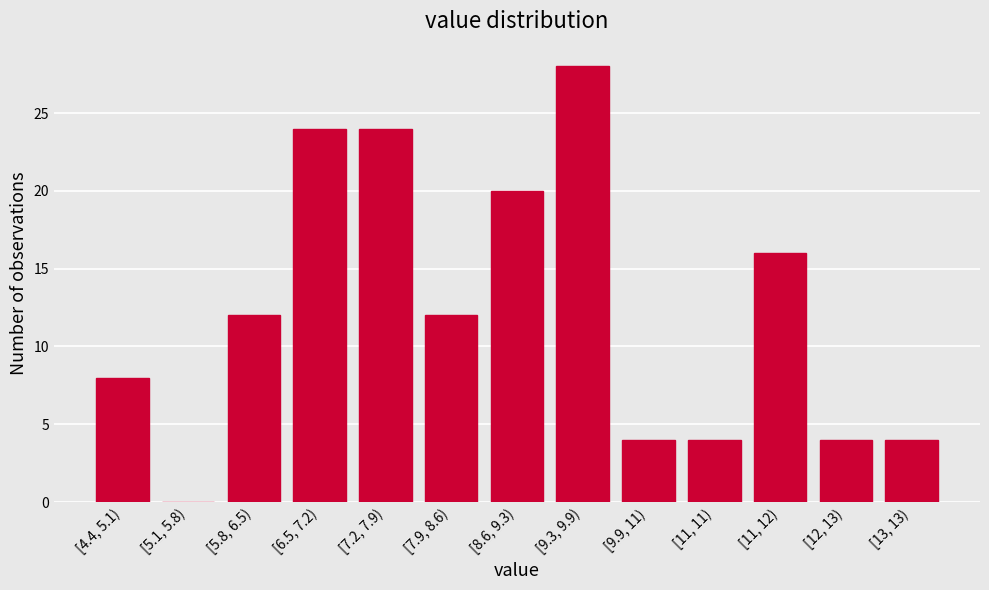

Reading left to right, what are all the values shown in this chart?

[4.4, 5.1)=8	[5.1, 5.8)=0	[5.8, 6.5)=12	[6.5, 7.2)=24	[7.2, 7.9)=24	[7.9, 8.6)=12	[8.6, 9.3)=20	[9.3, 9.9)=28	[9.9, 11)=4	[11, 11)=4	[11, 12)=16	[12, 13)=4	[13, 13)=4